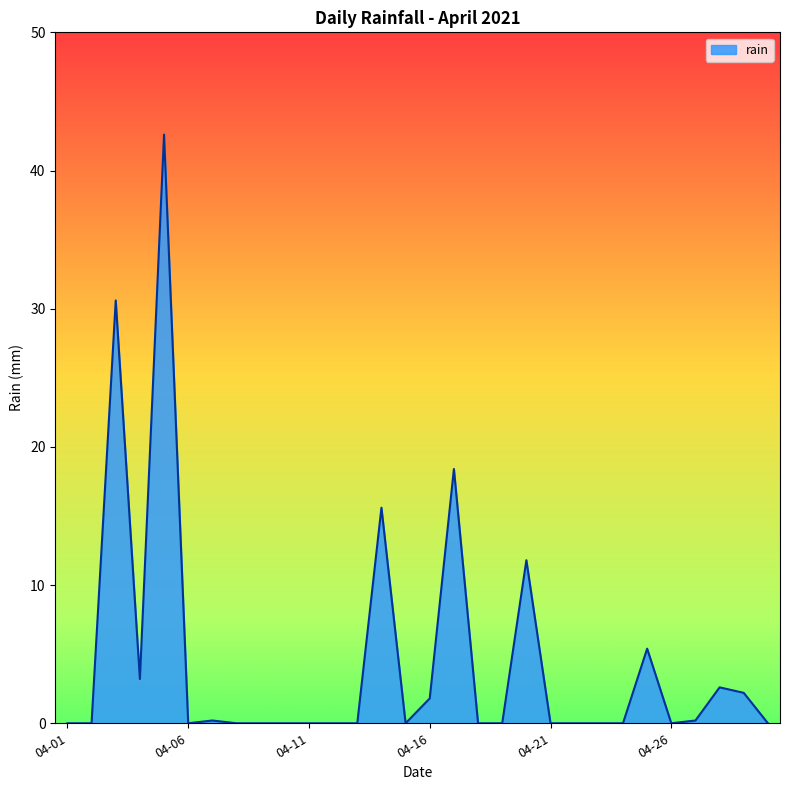

What is the maximum value shown in the chart?

42.6